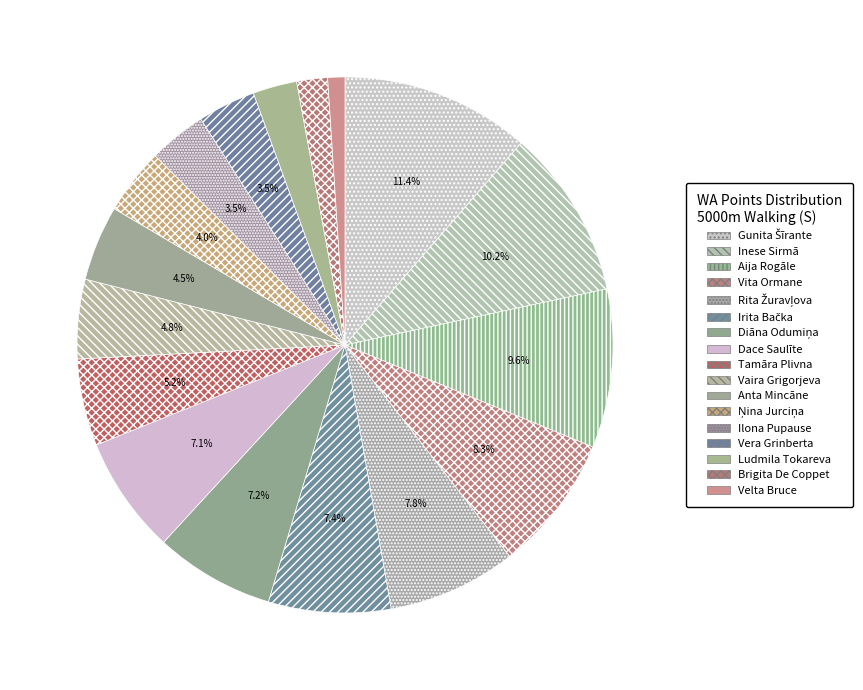

Does Irita Bačka account for over 50% of the chart?

No